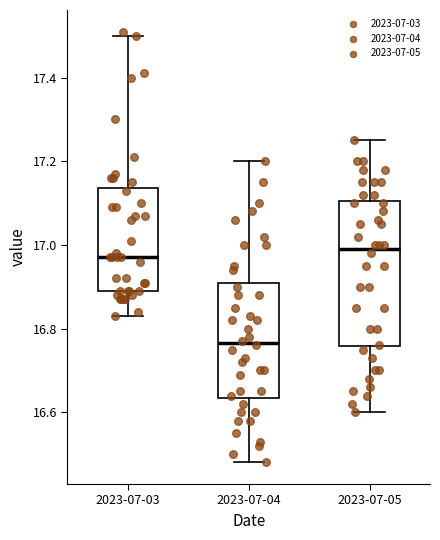

Reading left to right, read every box against the y-axis: the position of its median line, the range the box covers, and the ends of its whiskers. The values are not printed on the chart, so give them approximately, as read against the axis.

2023-07-03: median 16.98, box 16.90 to 17.14, whiskers 16.84 to 17.50
2023-07-04: median 16.76, box 16.64 to 16.92, whiskers 16.48 to 17.20
2023-07-05: median 17.00, box 16.76 to 17.10, whiskers 16.60 to 17.26